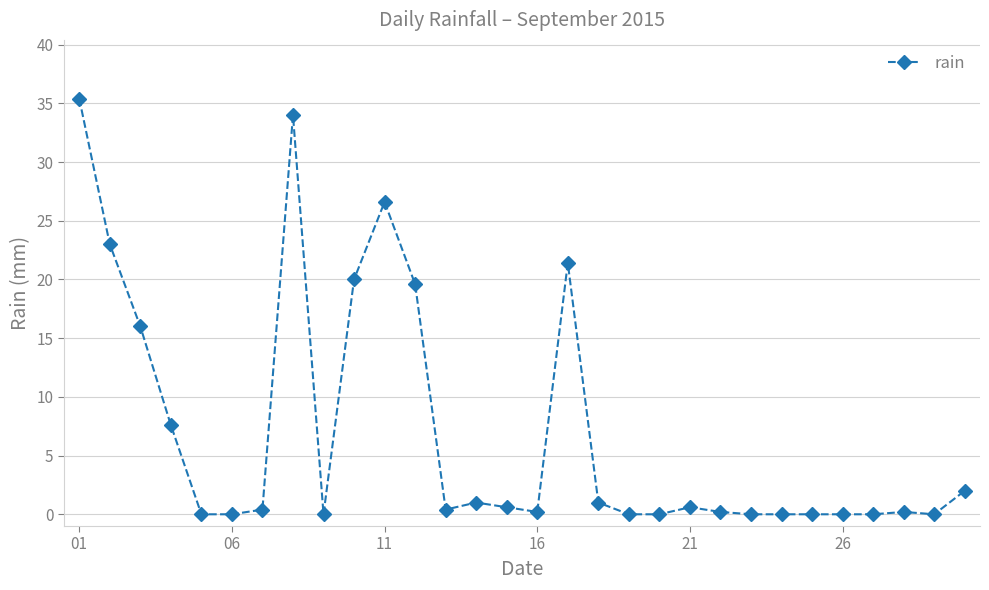

True or false: there are more than 0 points higher than both neighbors.

True